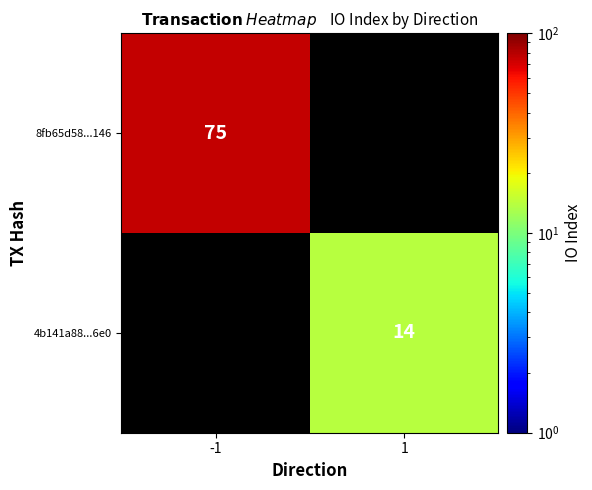

Is the value of 8fb65d58...146 at -1 greater than the value of 4b141a88...6e0 at 1?

Yes